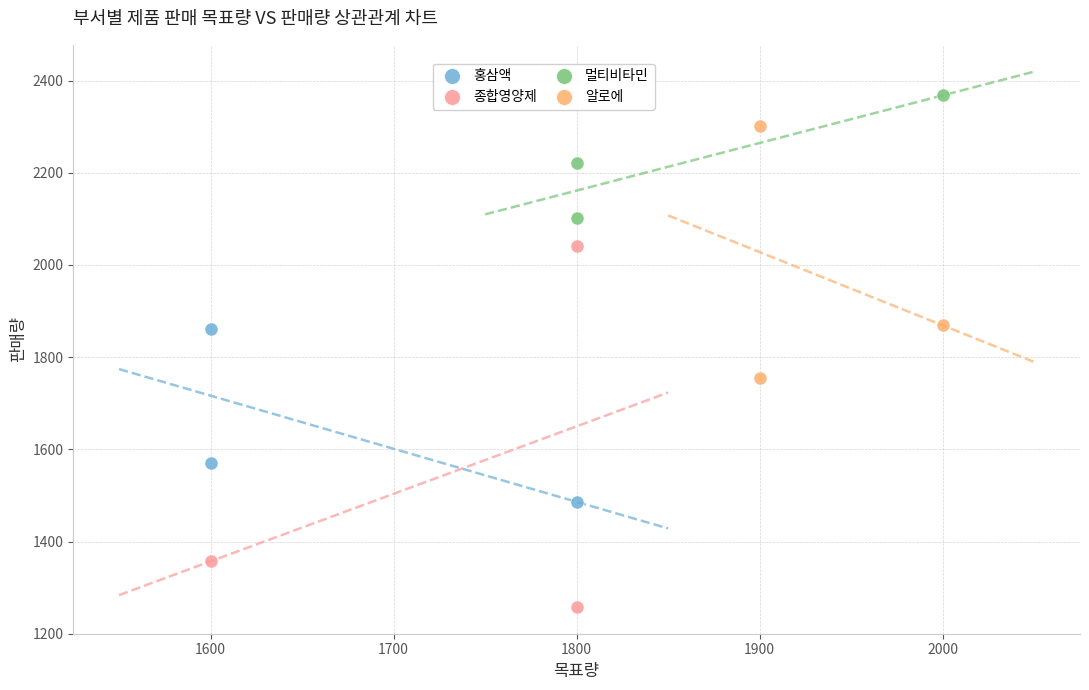

Which series contains the lowest Y value?

종합영양제